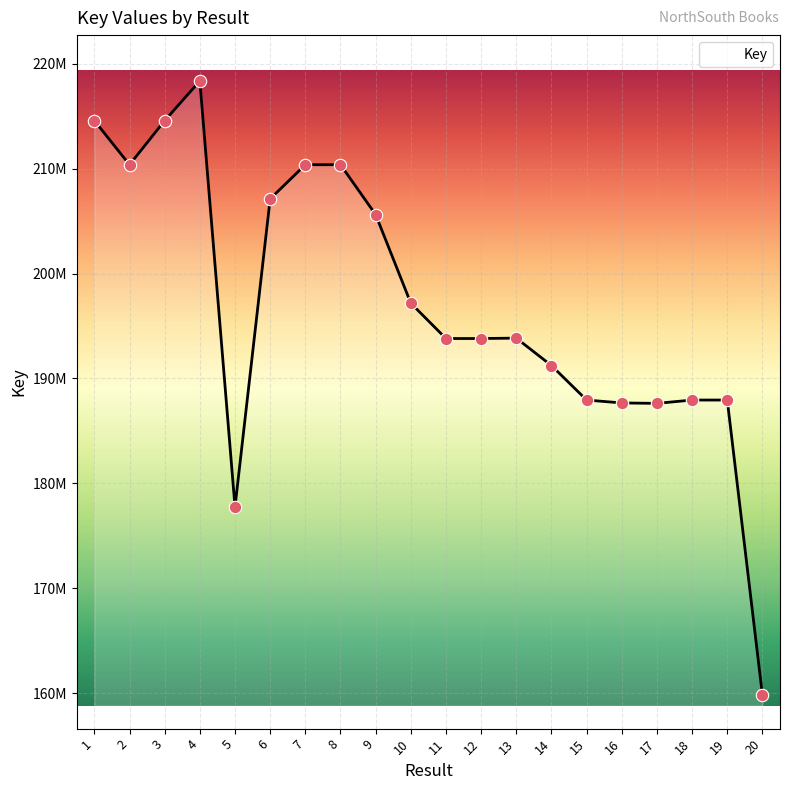

What is the ratio of the value at 3 to the value at 13?

1.1